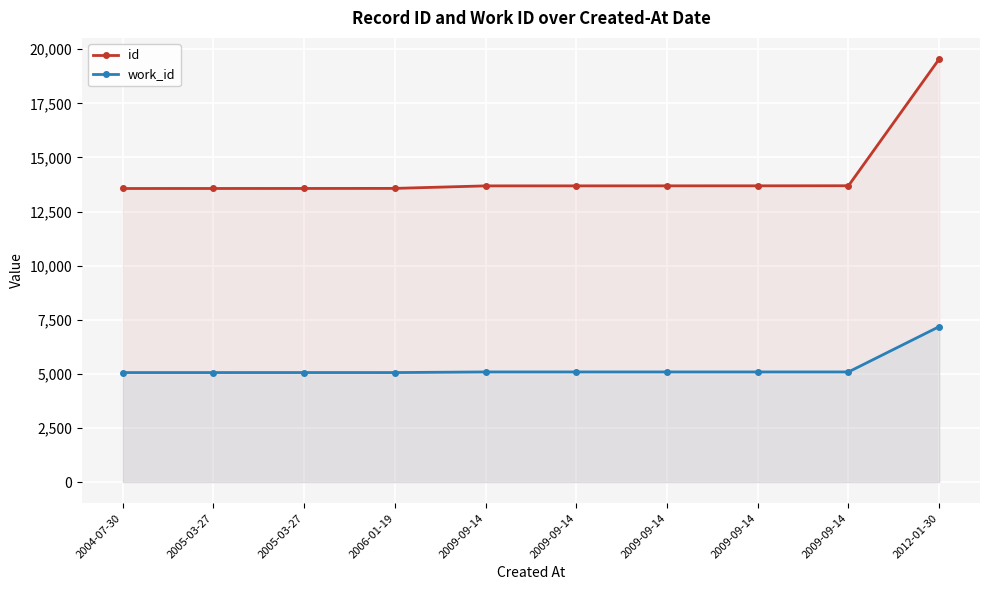

At which category does work_id reach its first local valley?

2006-01-19